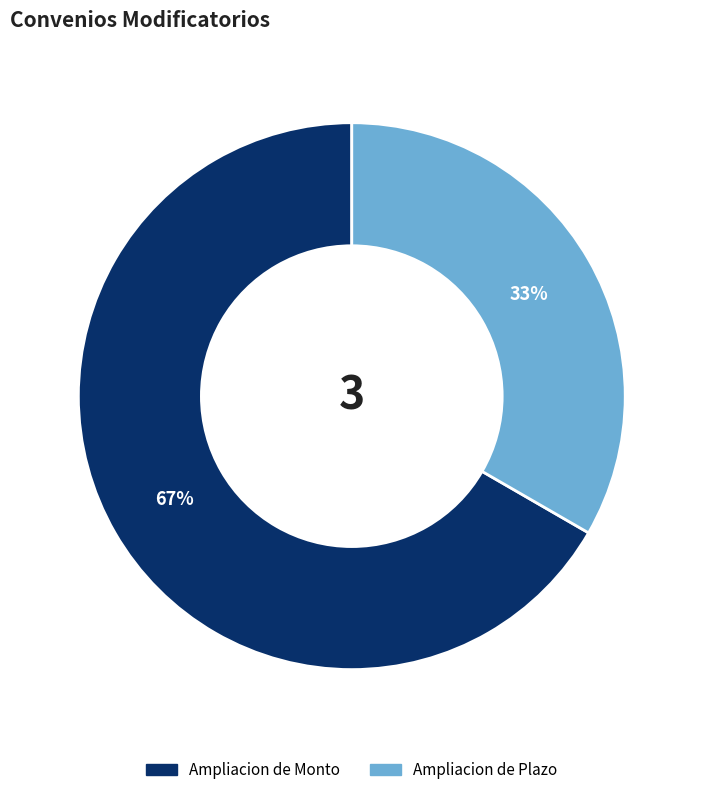

The Ampliacion de Plazo slice represents 33% of the pie. True or false?

True